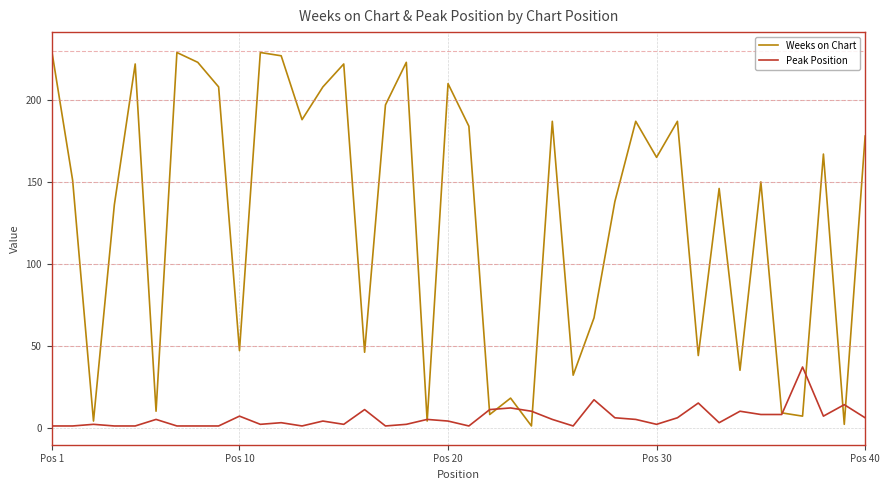

Rank the series by their average value, from highest to lowest.

Weeks on Chart, Peak Position